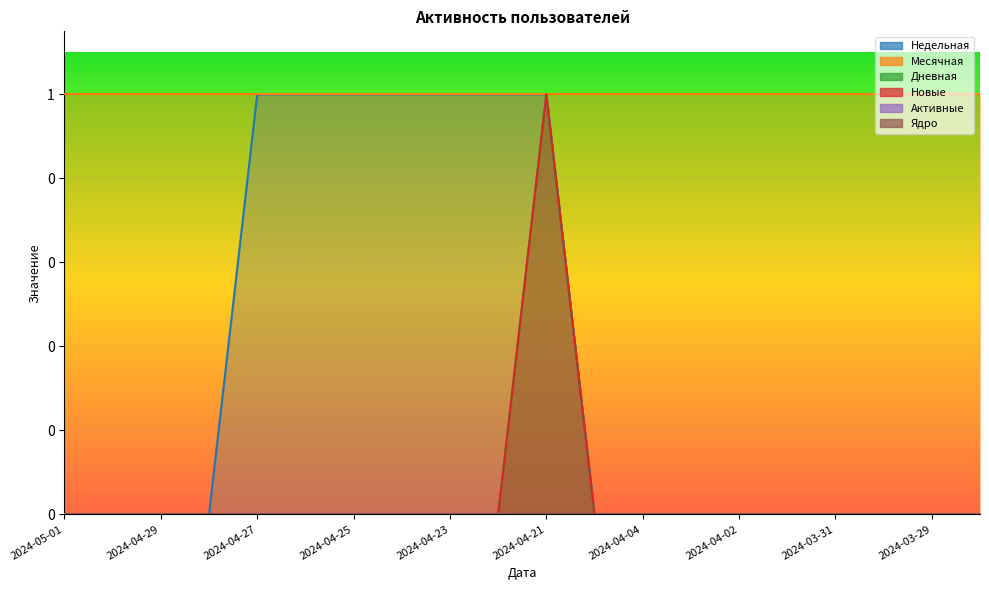

Does the chart display data point markers on the line(s)?

No